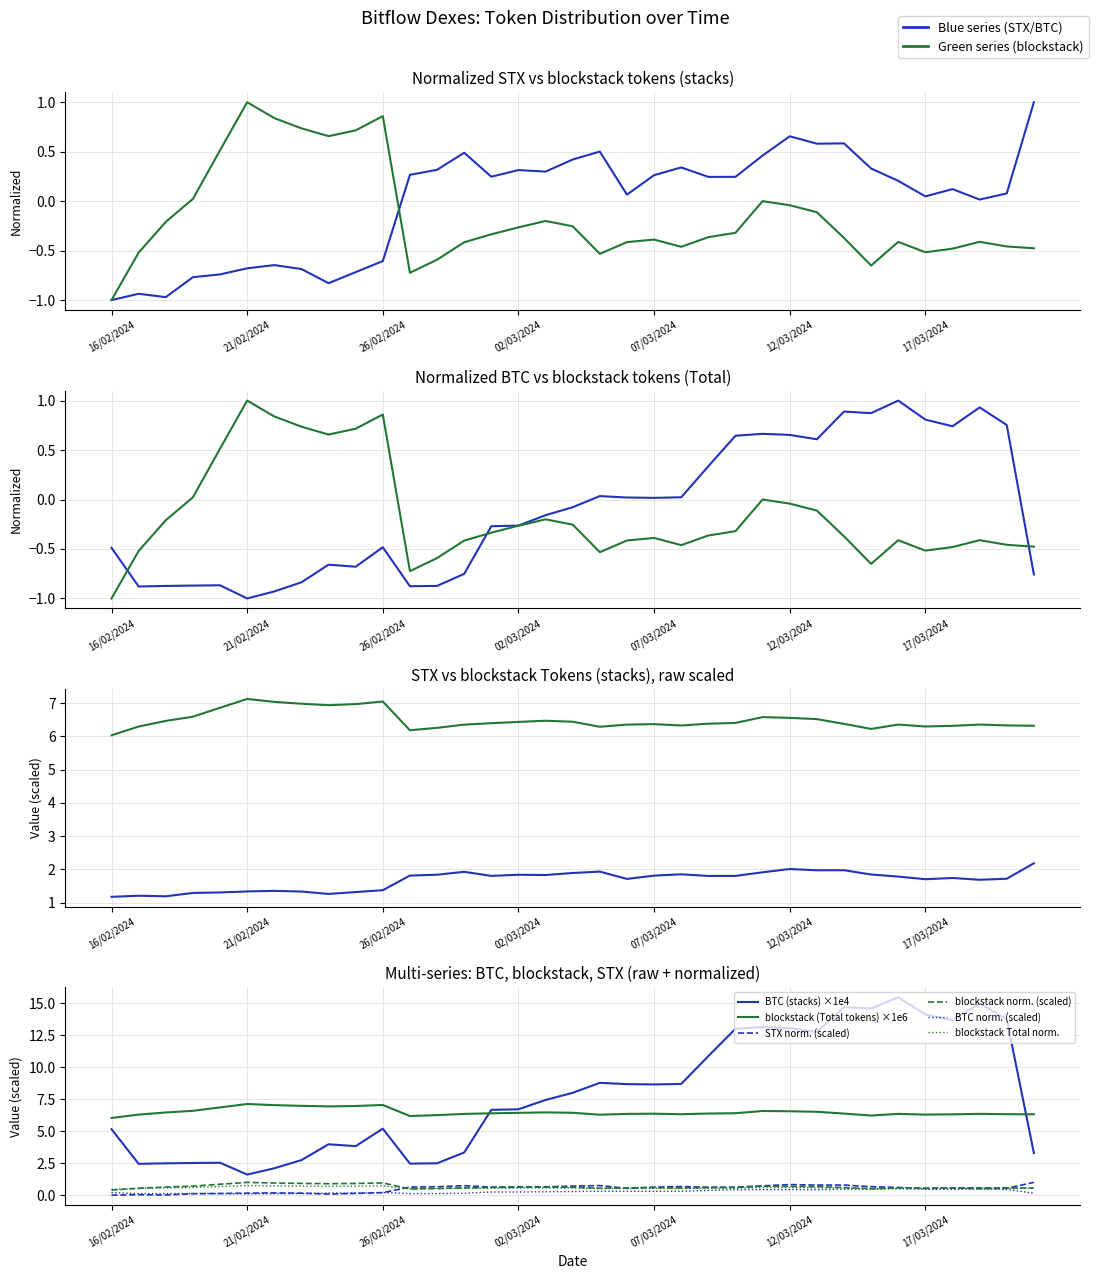

What is the value of the BTC (Total) point at the 17th from the left?

7.4